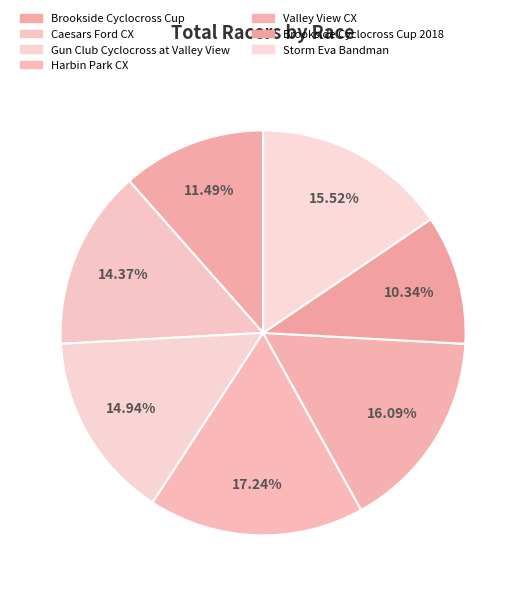

Between Brookside Cyclocross Cup and Storm Eva Bandman, which is larger?

Storm Eva Bandman